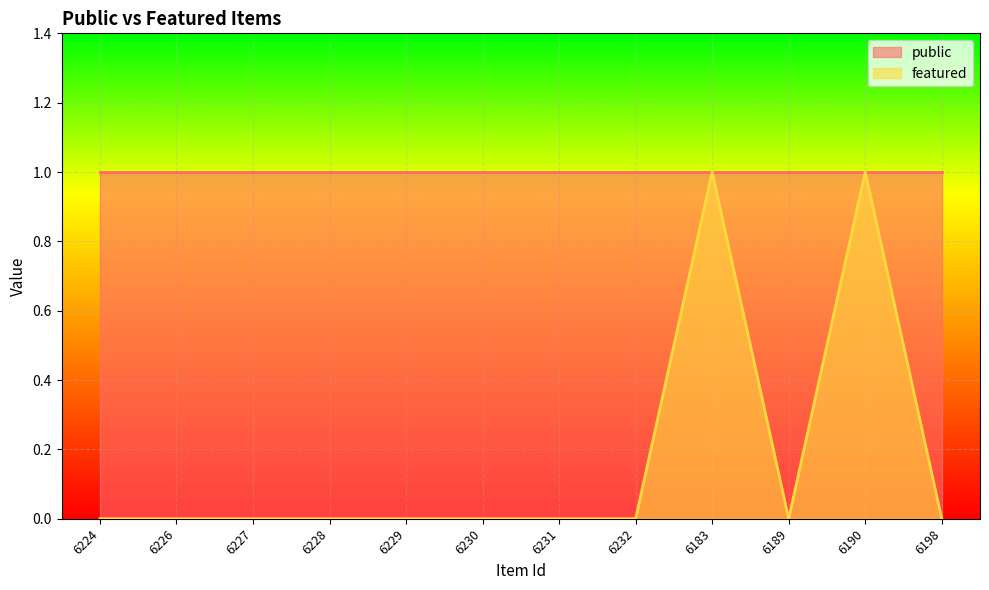

What position from the left is 6198?

12